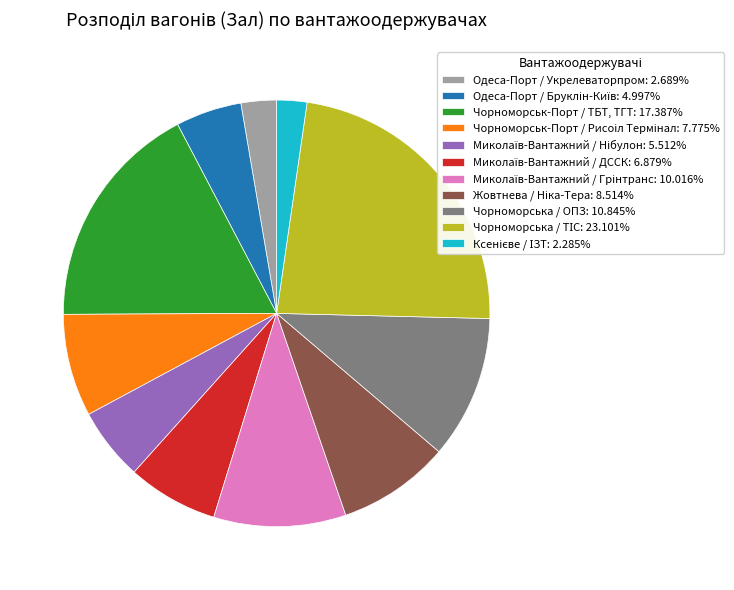

Is Чорноморськ-Порт / ТБТ, ТГТ: 17.387% the majority of the pie?

No